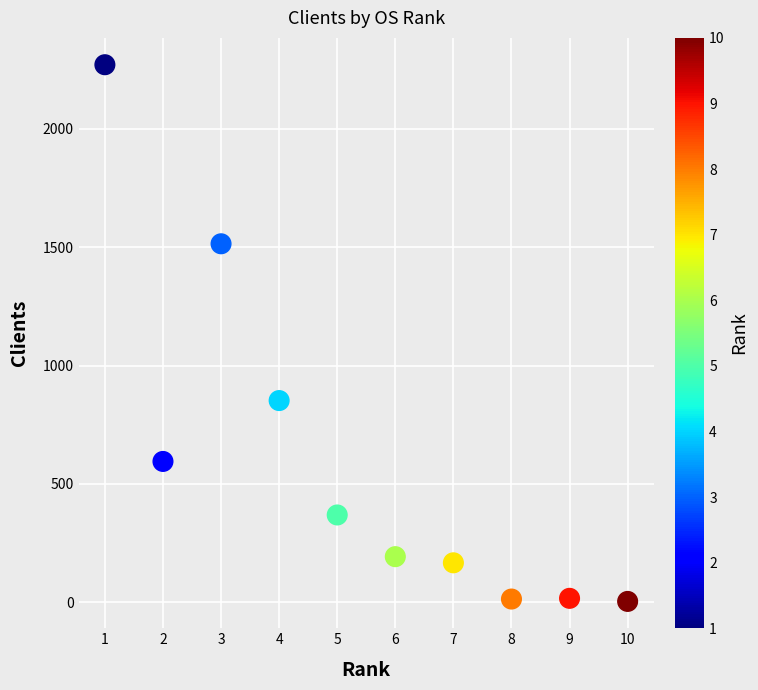

What Y value in the scatter plot is closest to 1137?

852